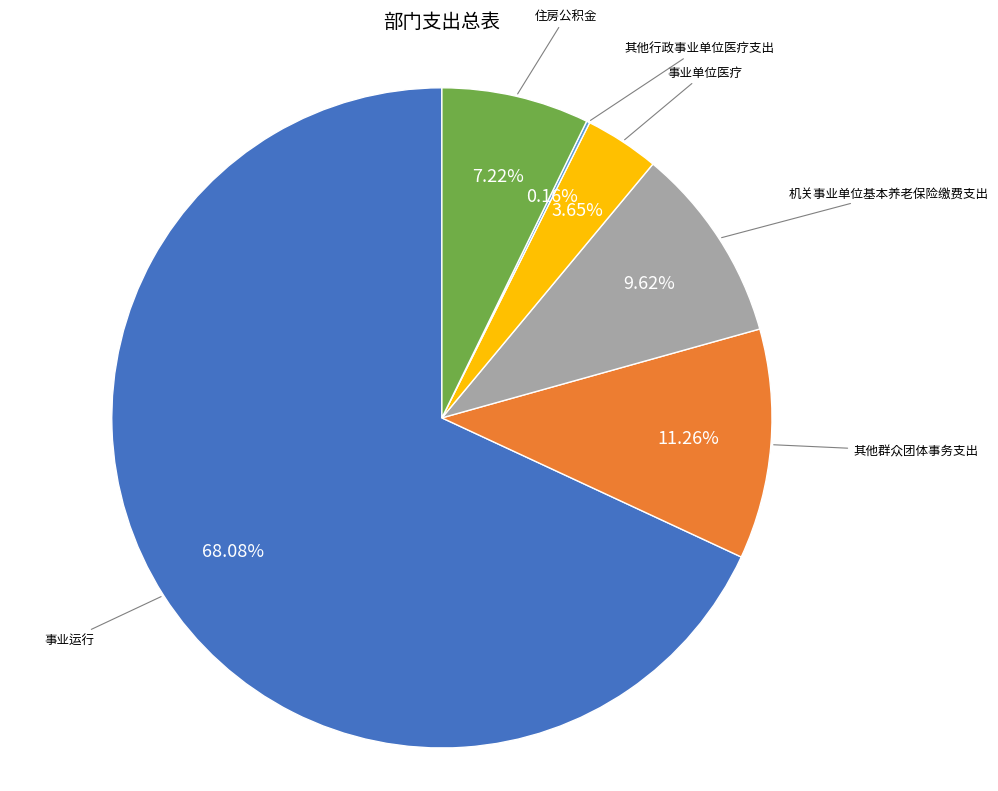

Does any single category account for the majority?

Yes